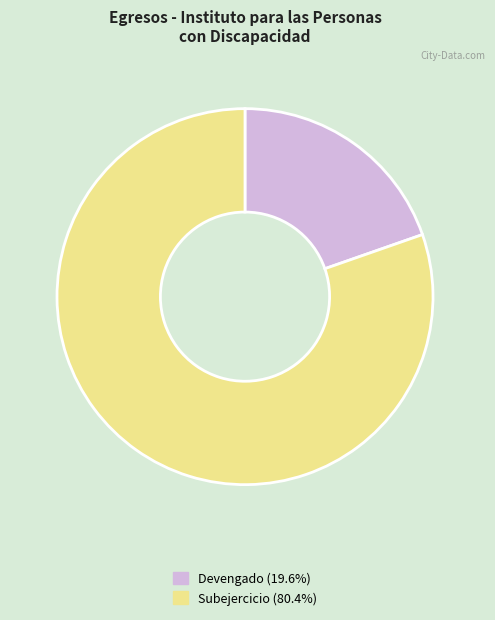

What is the ratio of the value at Devengado to the value at Subejercicio?

0.2